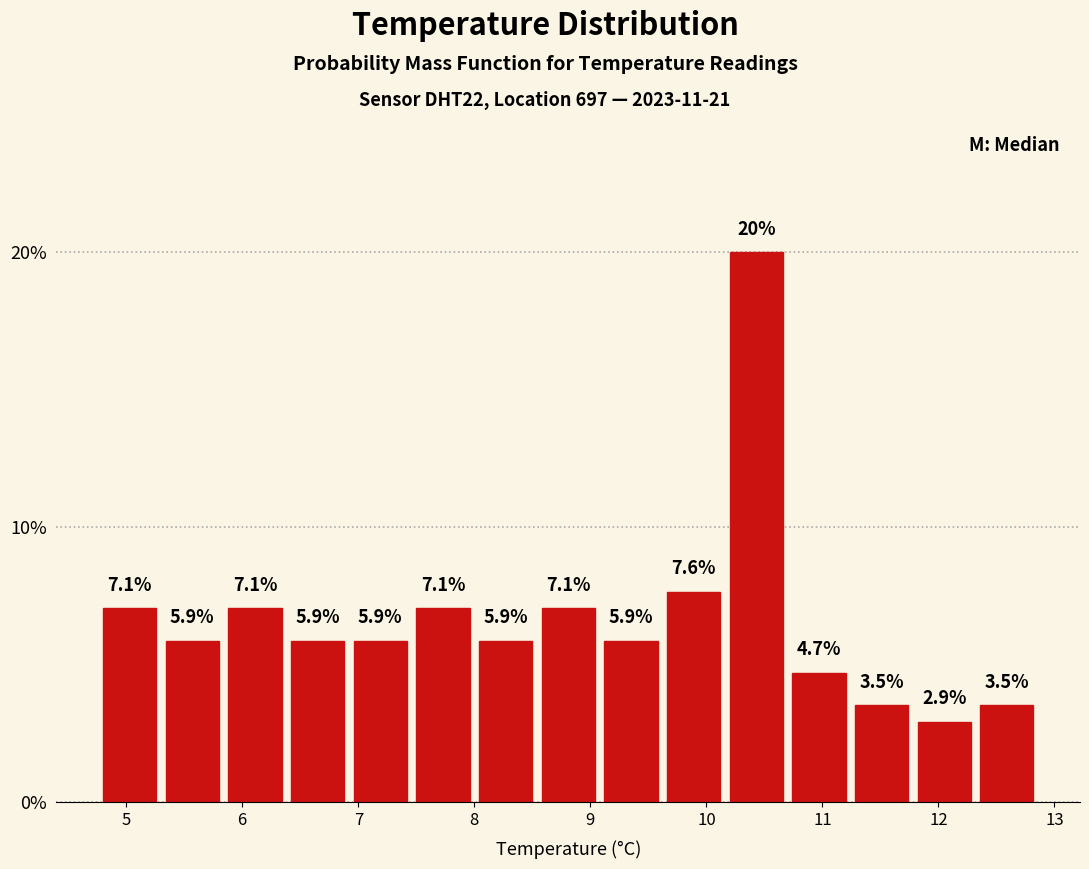

Which range on the x-axis has the tallest bar?

10.20 to 10.74